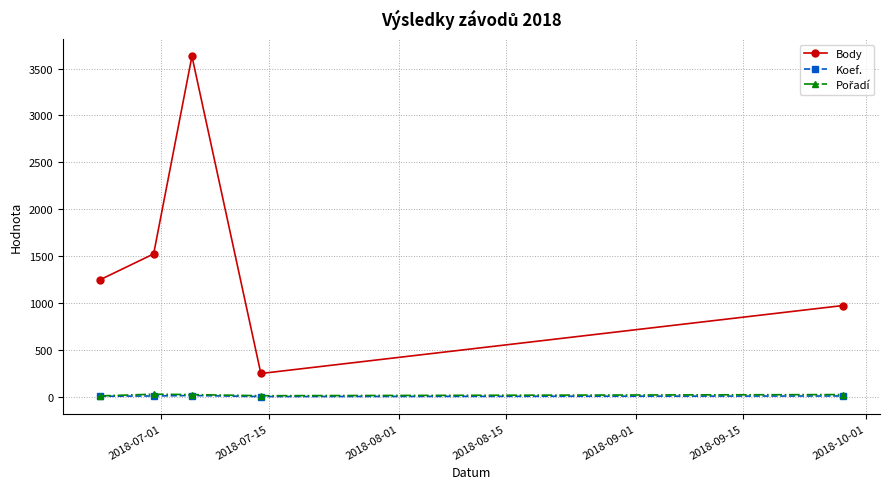

True or false: Koef. and Body cross at least once.

False